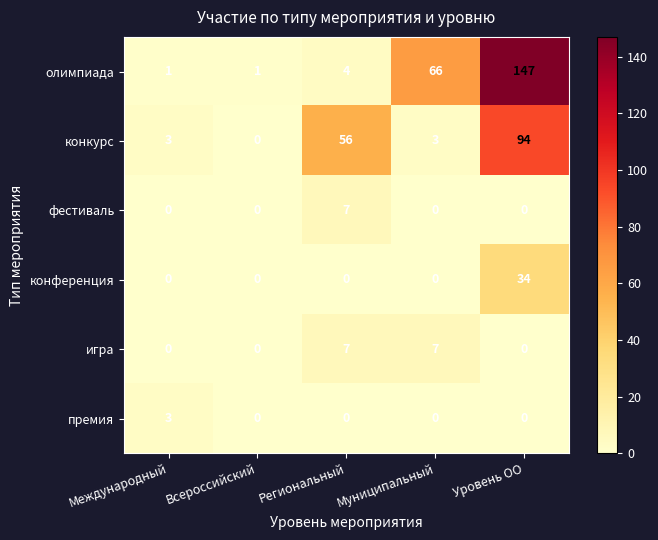

What is the sum of the игра values at Муниципальный and Уровень ОО?

7